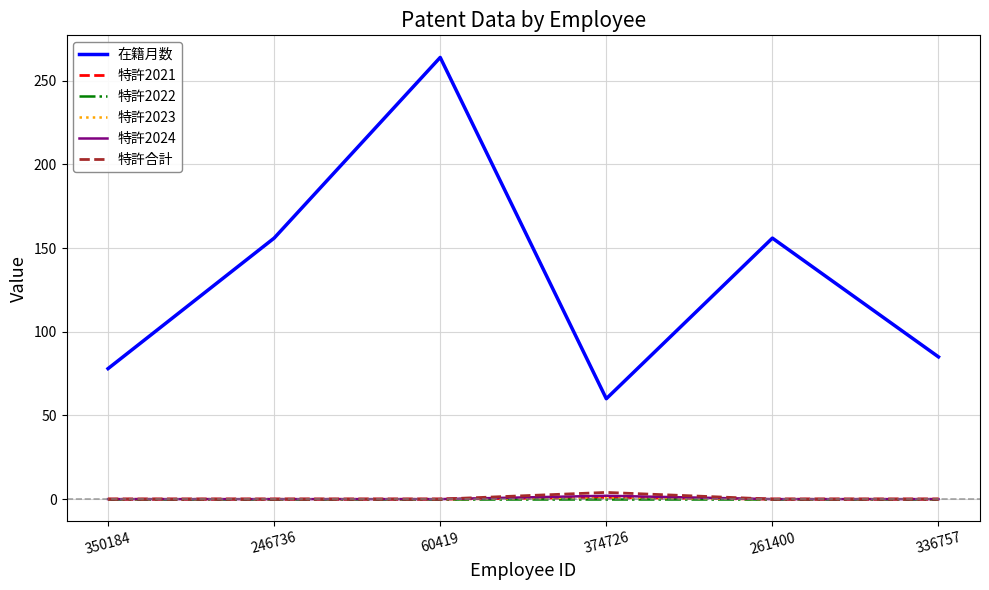

Where is 特許2022 nearest to the value 0?

350184